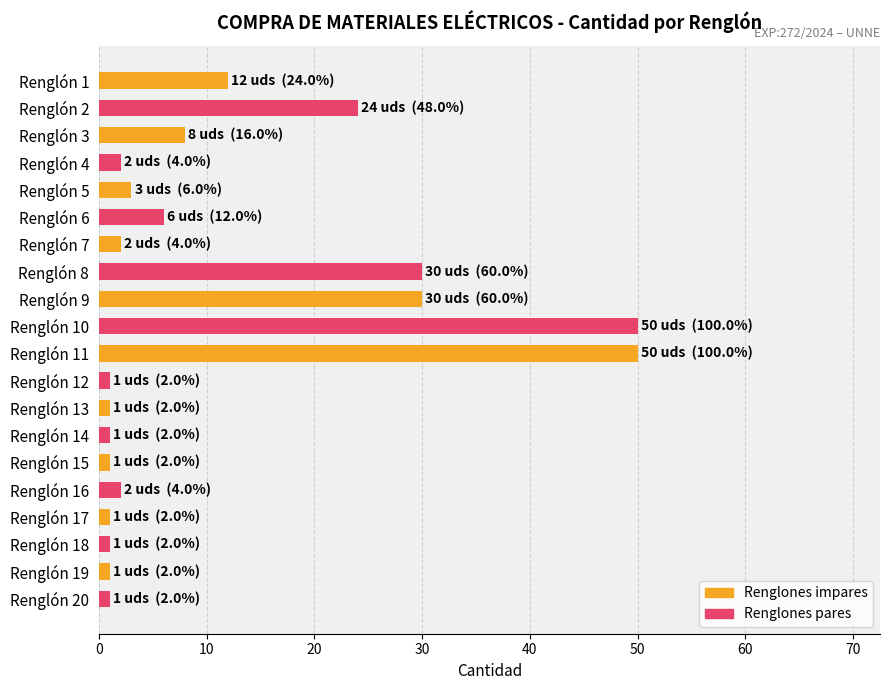

The value at Renglón 1 is 12. True or false?

True